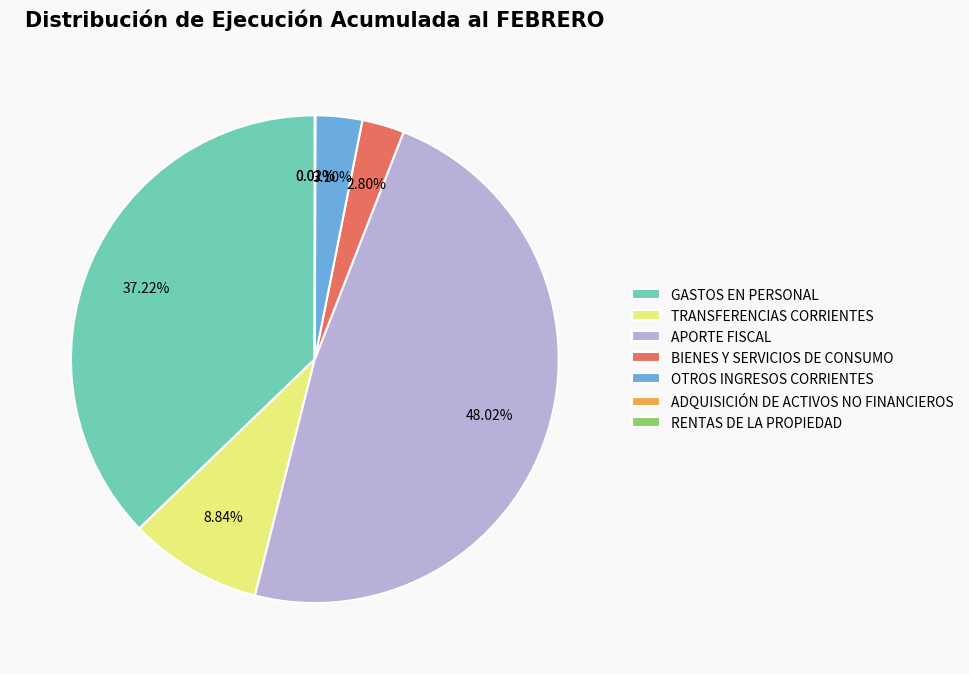

To the nearest percent, what percentage of the pie is OTROS INGRESOS CORRIENTES?

3%